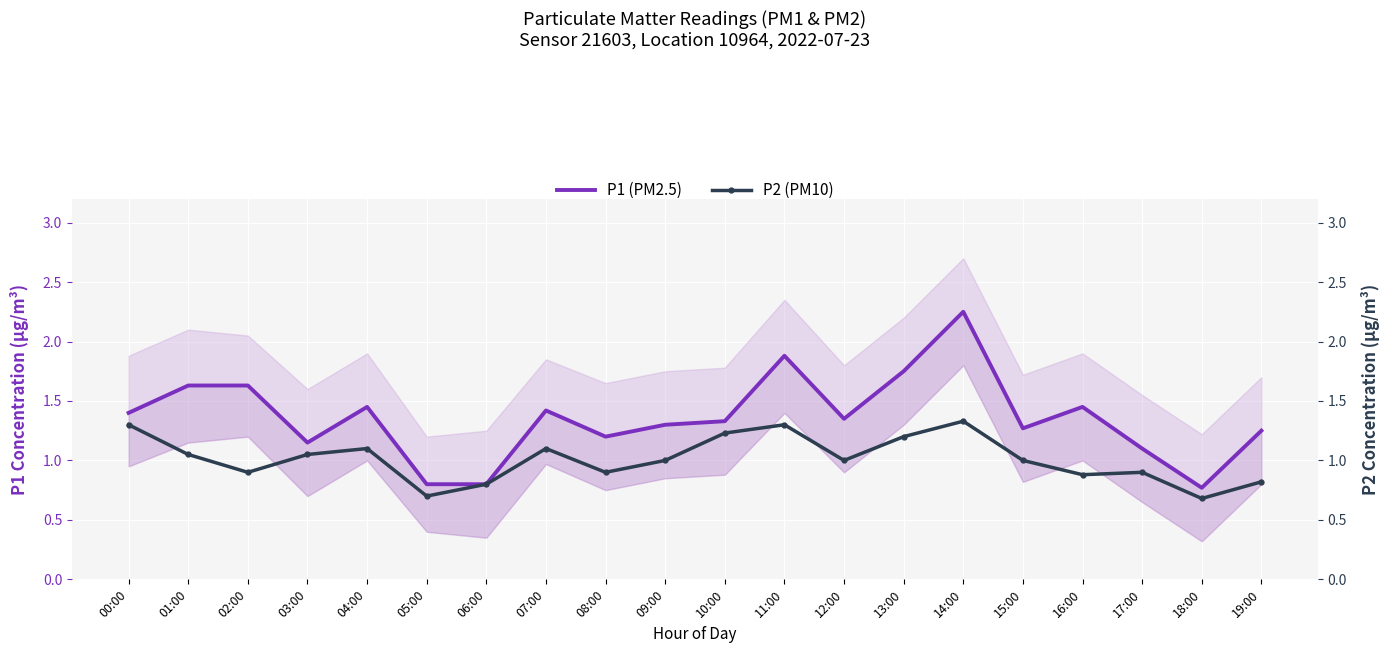

At which label does P1 (PM2.5) reach its minimum?

18:00